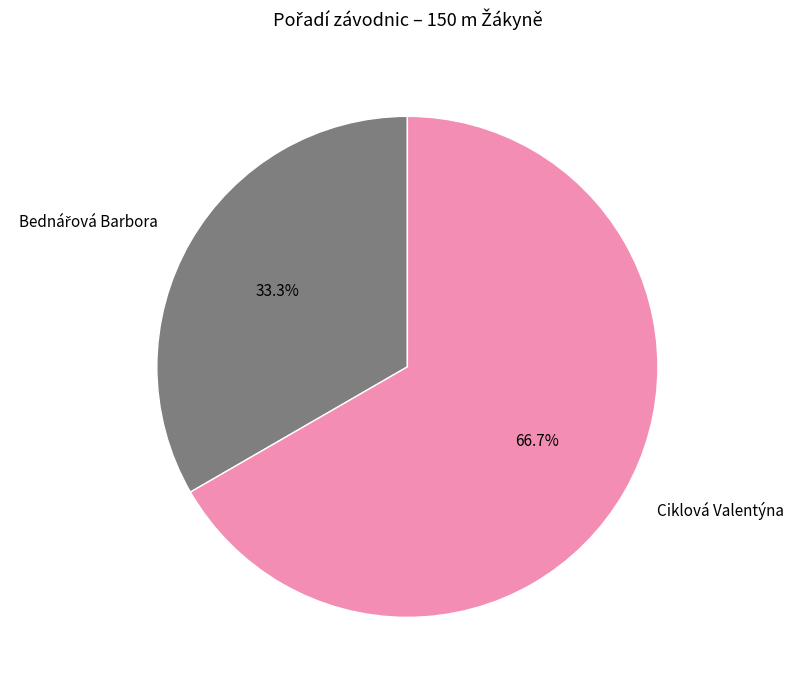

Does any single category account for the majority?

Yes